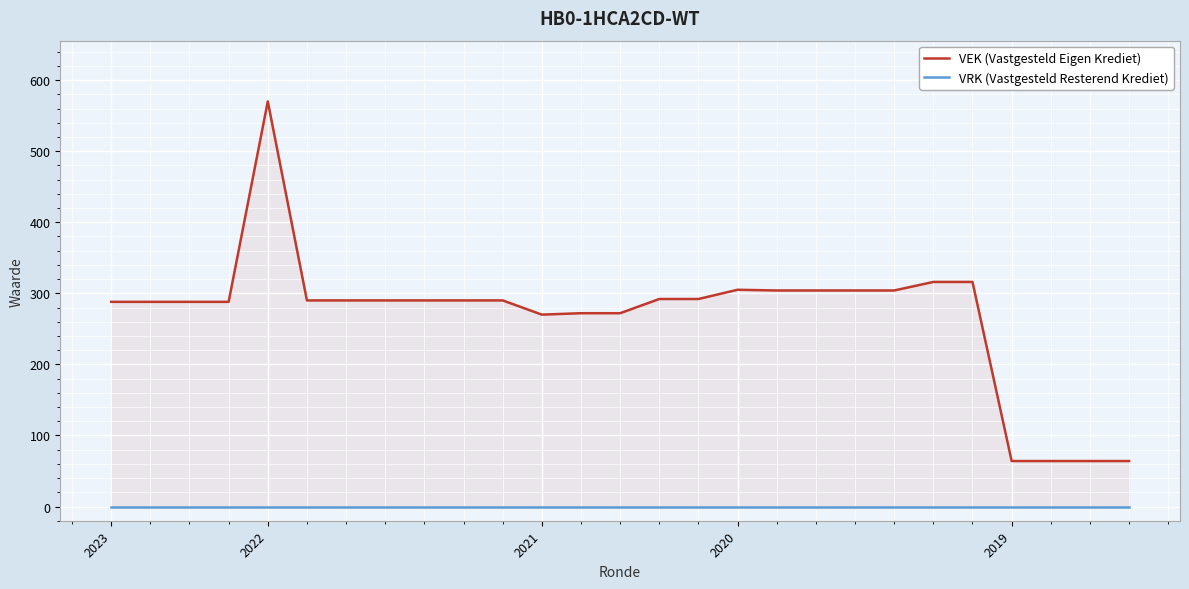

Reading left to right, what are all the values shown in this chart?

VEK (Vastgesteld Eigen Krediet): 288	288	288	288	570	290	290	290	290	290	290	270	272	272	292	292	305	304	304	304	304	316	316	64	64	64	64
VRK (Vastgesteld Resterend Krediet): 0	0	0	0	0	0	0	0	0	0	0	0	0	0	0	0	0	0	0	0	0	0	0	0	0	0	0